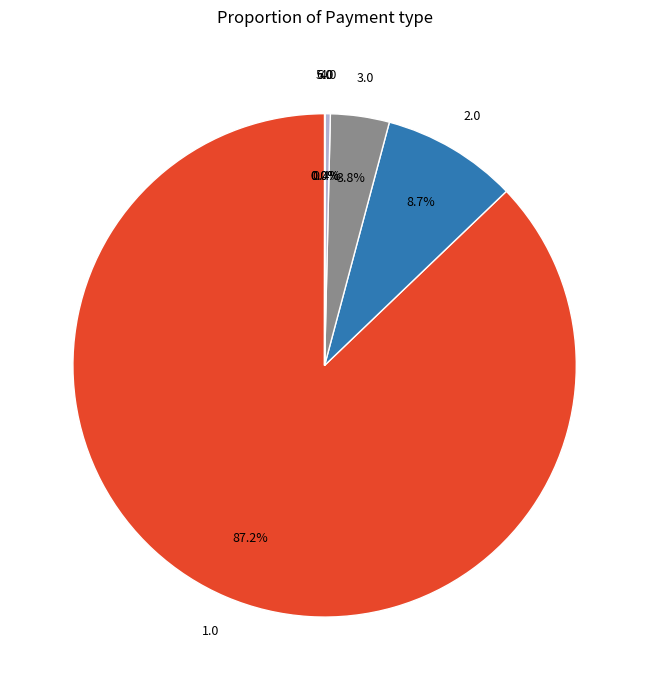

Is there a majority slice in this chart?

Yes